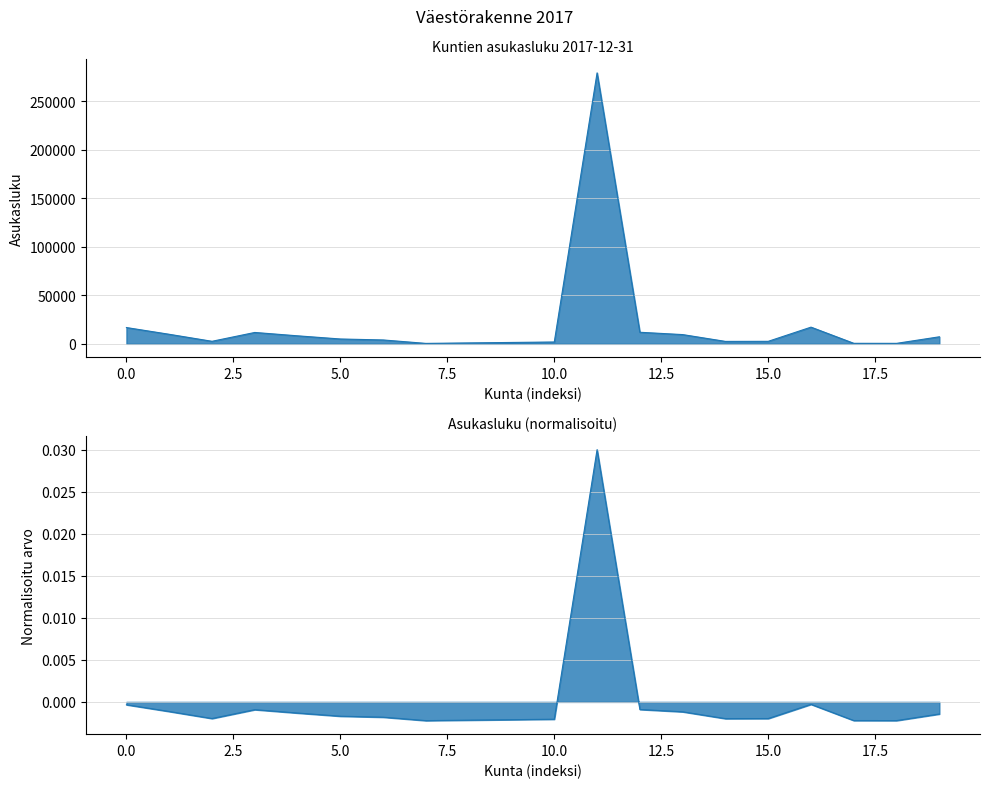

What is the value of the 17th point from the left?

17185